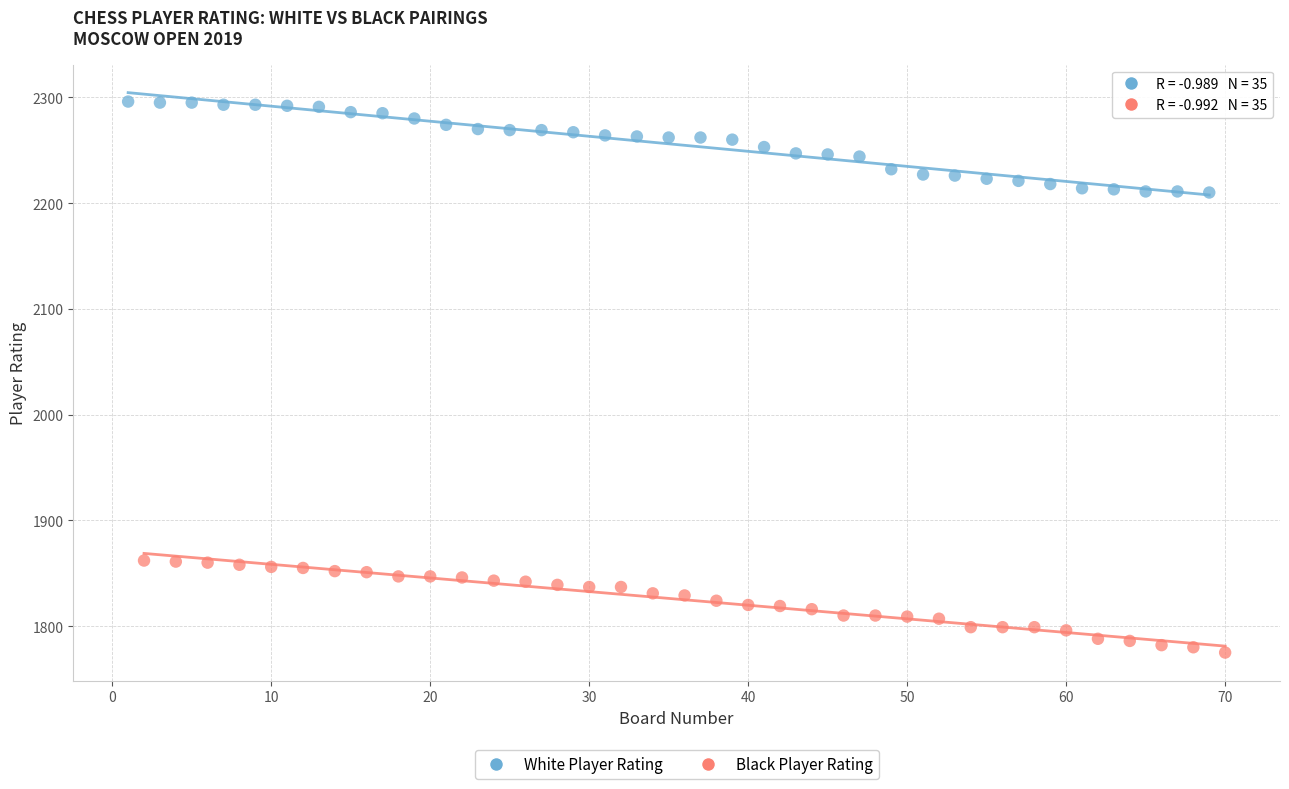

Which series reaches the minimum Y coordinate?

Black Player Rating